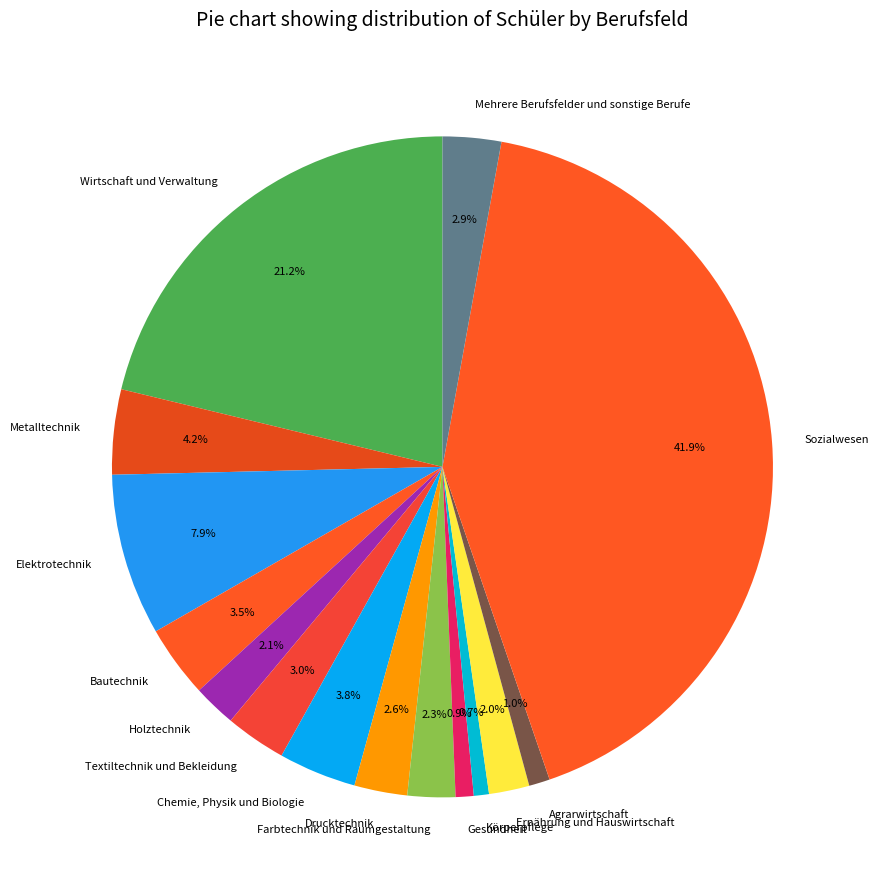

Is there a majority slice in this chart?

No